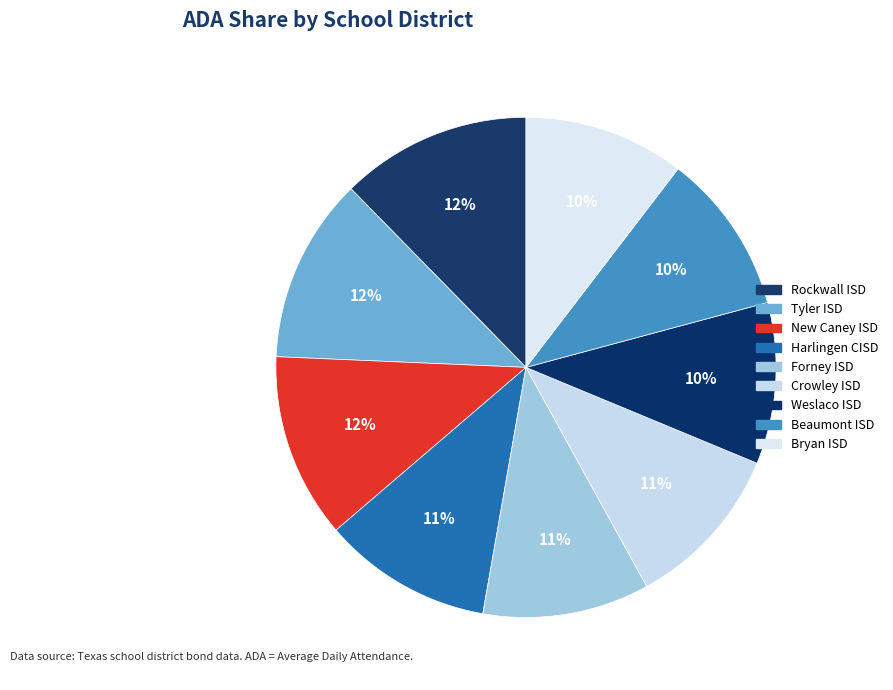

What percentage is the Weslaco ISD slice, to the nearest percent?

10%